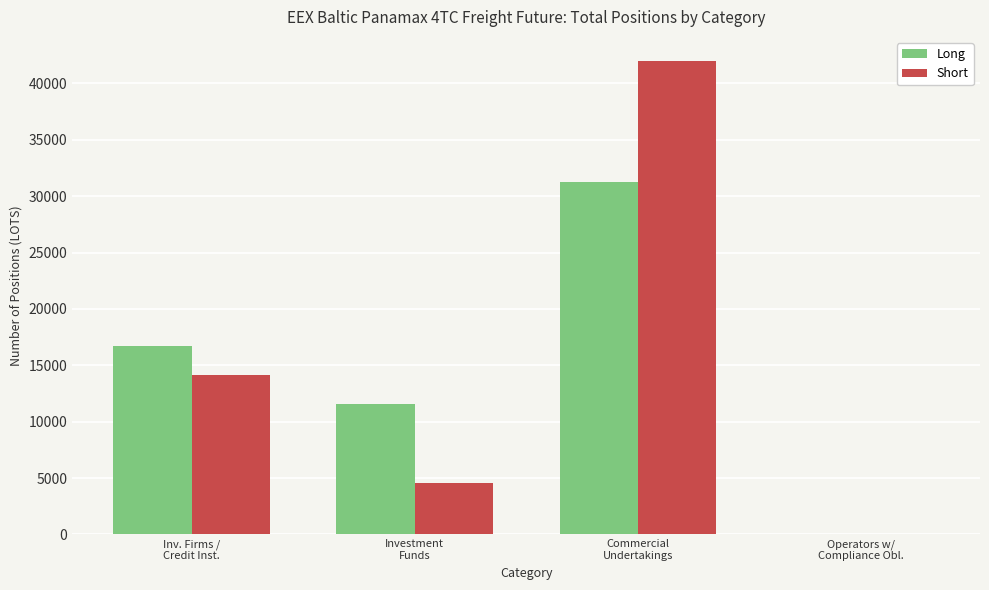

What is the sum of all Short values?

60751.4